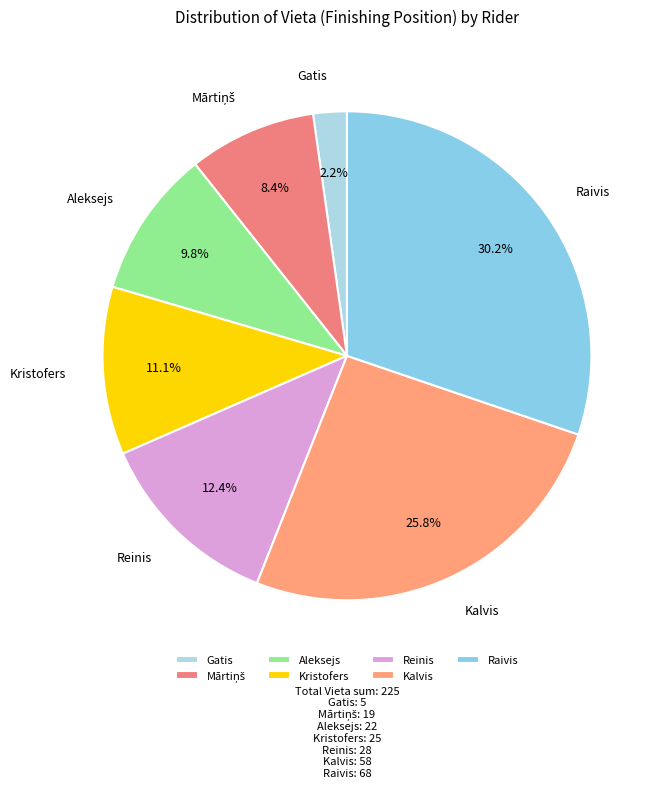

Which slice is the largest?

Raivis